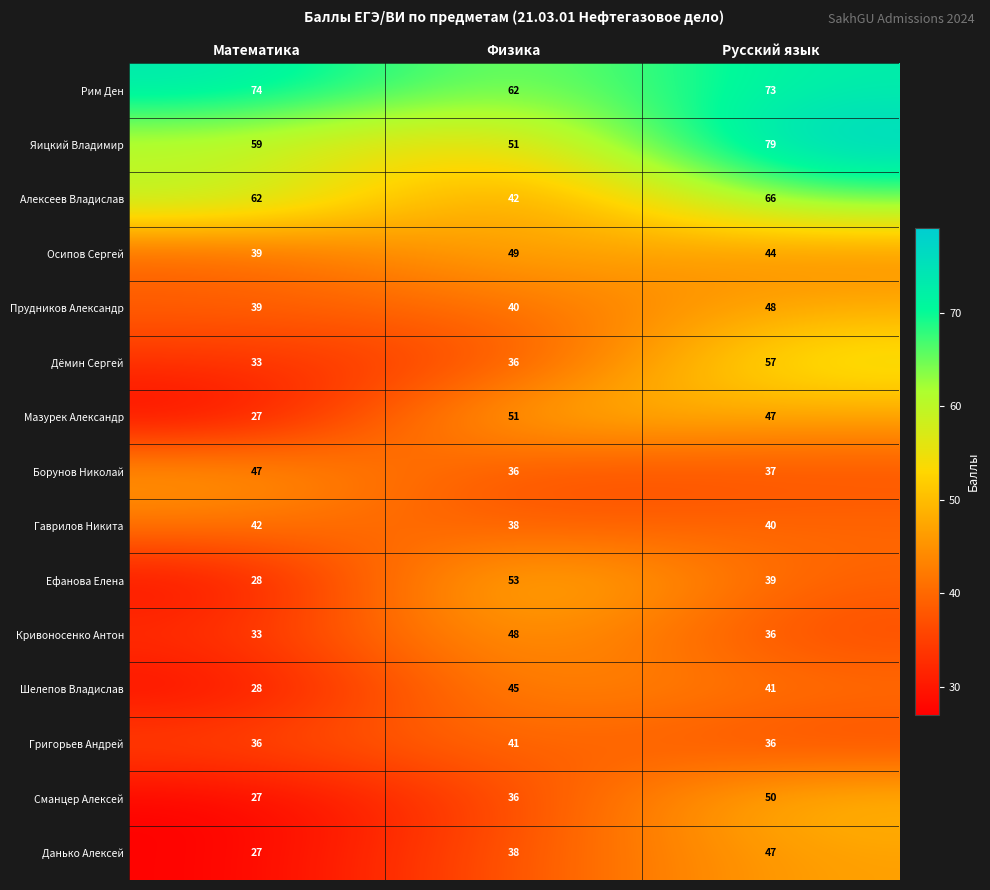

What is the approximate value of Алексеев Владислав at Физика, to the nearest 5?

40